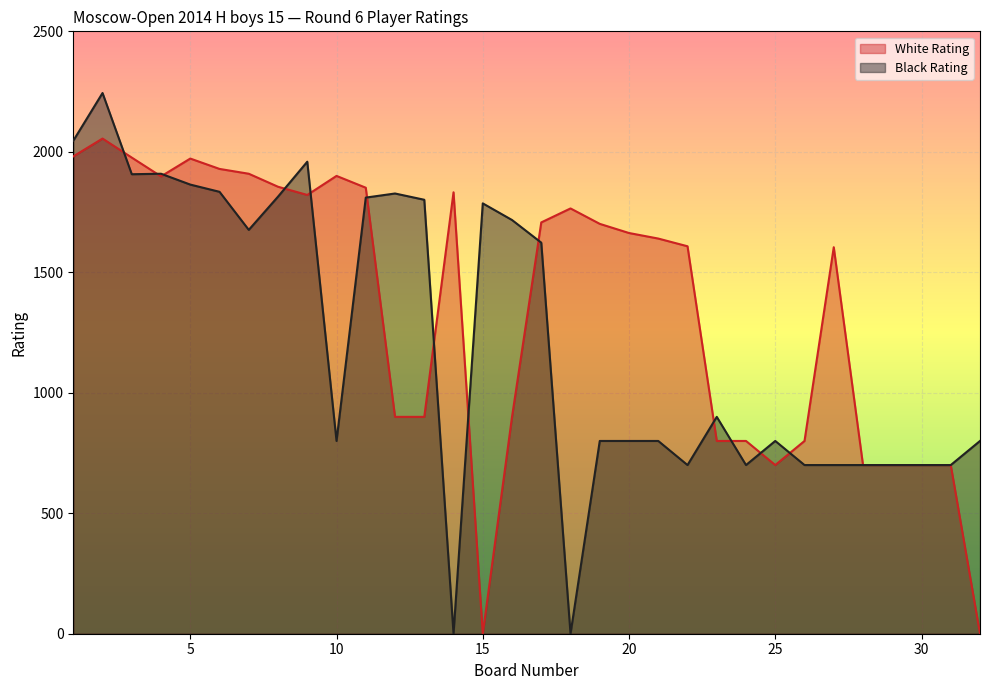

What is the sum of all White Rating values?

43267